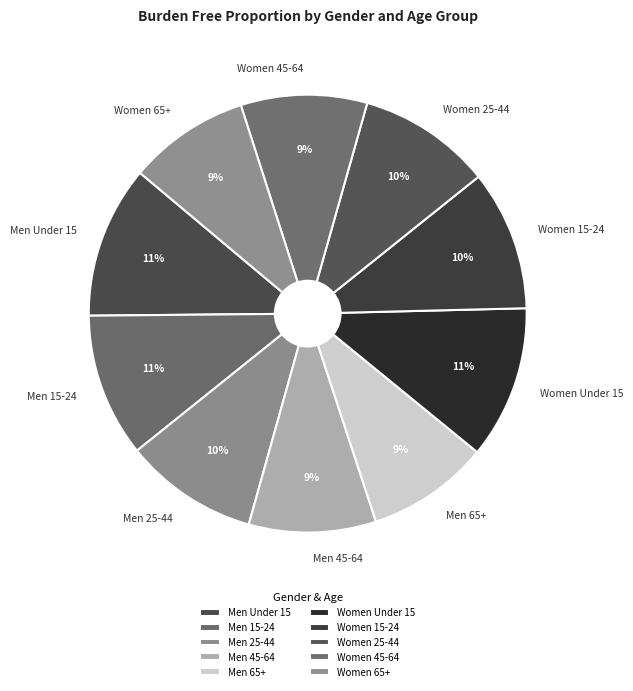

Count the number of slices in the pie.

10